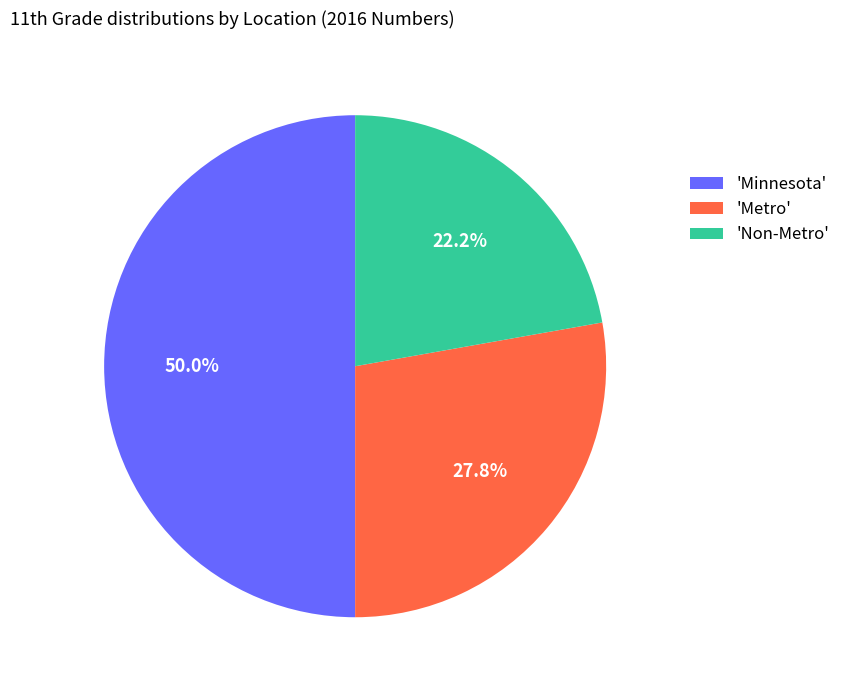

Do 'Minnesota' and 'Non-Metro' together represent more than half of the pie?

Yes